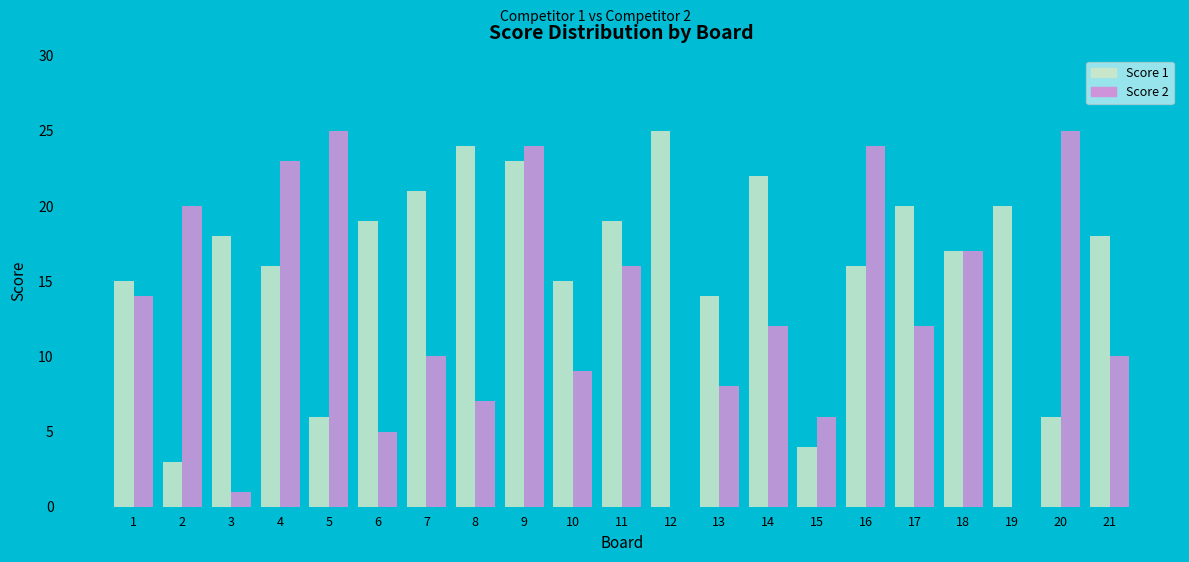

Are the bars horizontal?

No